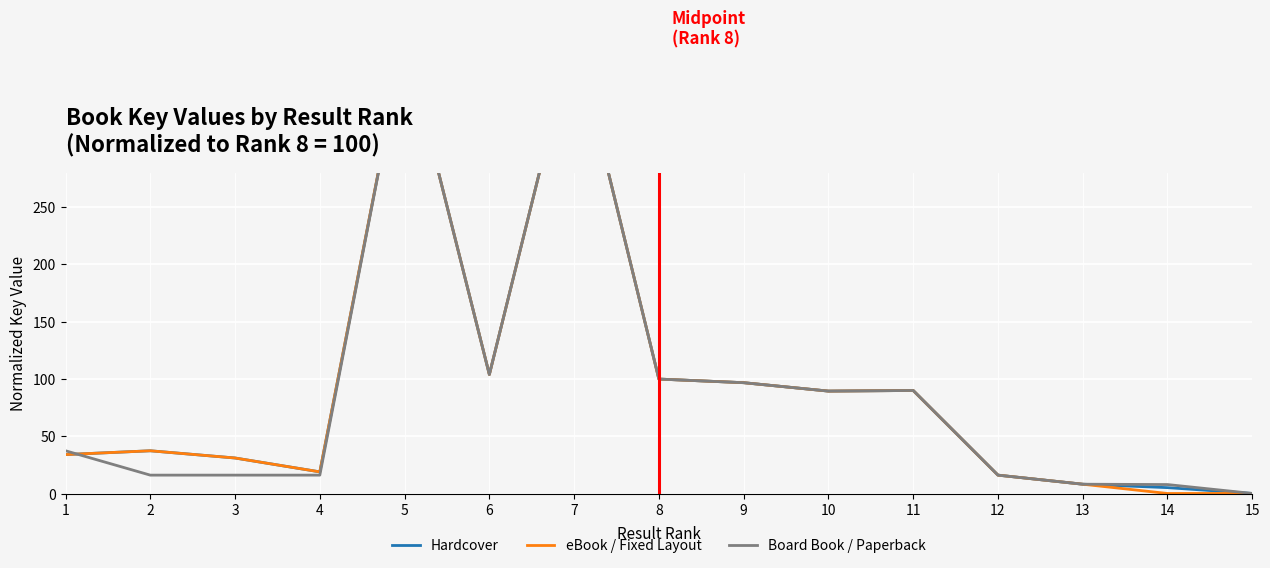

What are all the series names shown in the legend?

Hardcover, eBook / Fixed Layout, Board Book / Paperback